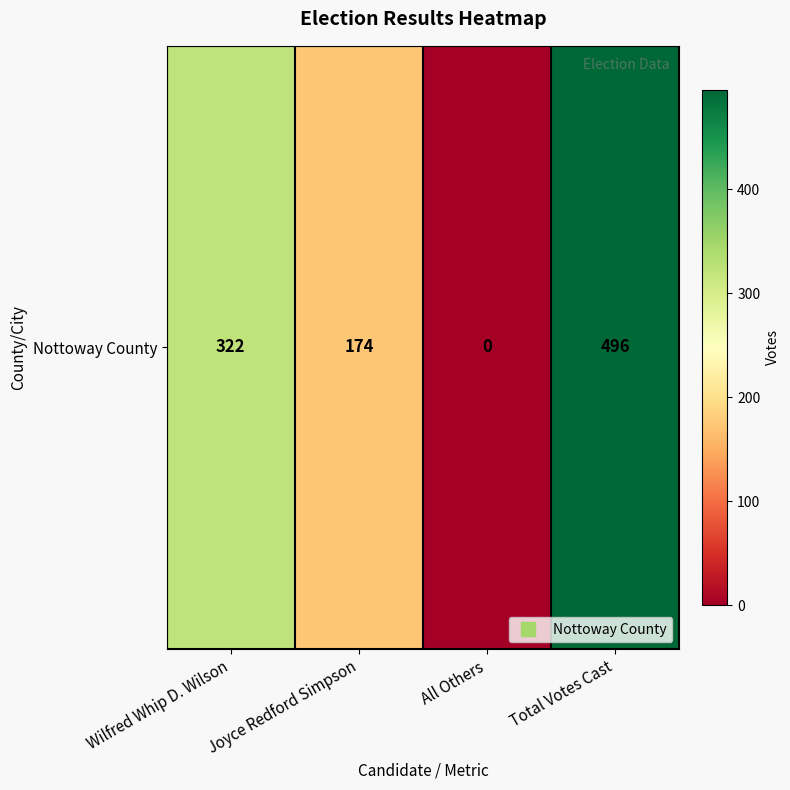

What is the change in value from All Others to Total Votes Cast?

+496